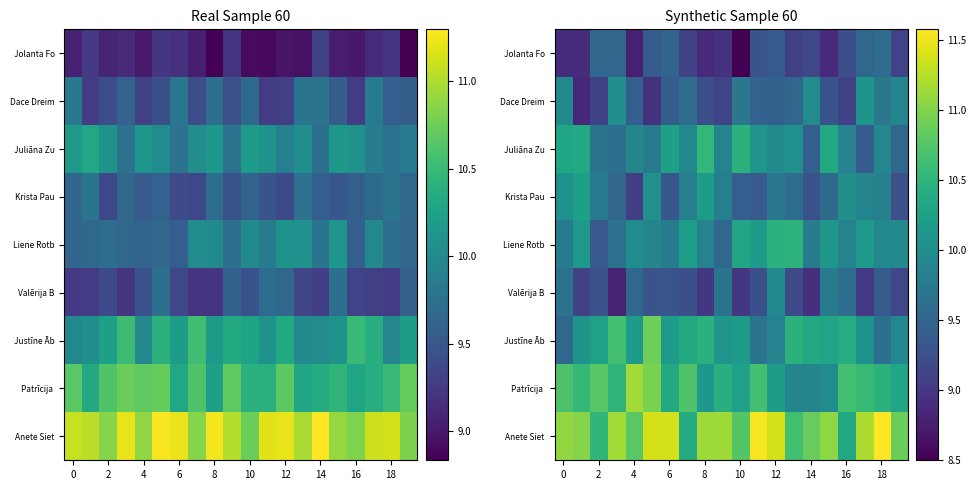

List the series in order of their peak value, lowest first.

Jolanta Fo, Valērija B, Dace Dreim, Krista Pau, Liene Rotb, Juliāna Zu, Justīne Āb, Patrīcija, Anete Siet